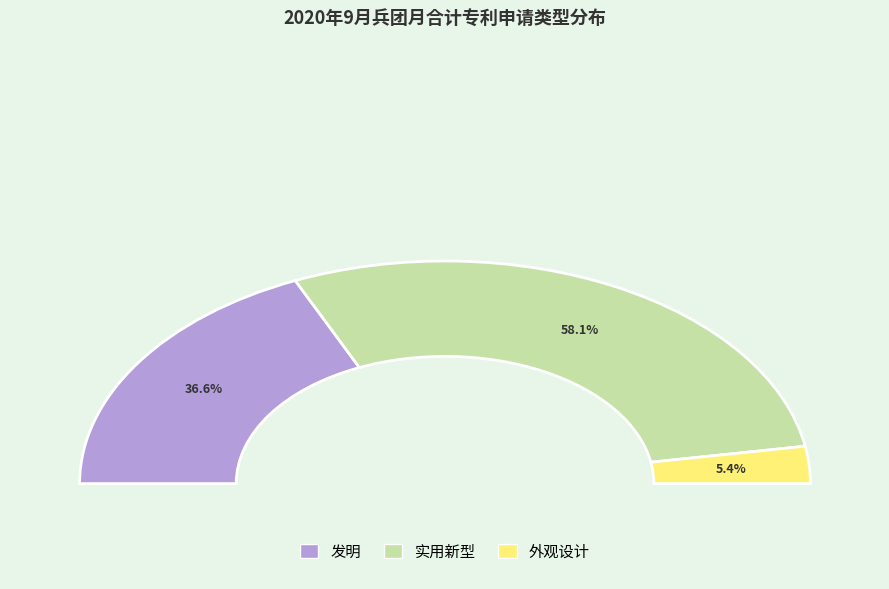

Which category has the smallest portion of the pie?

外观设计